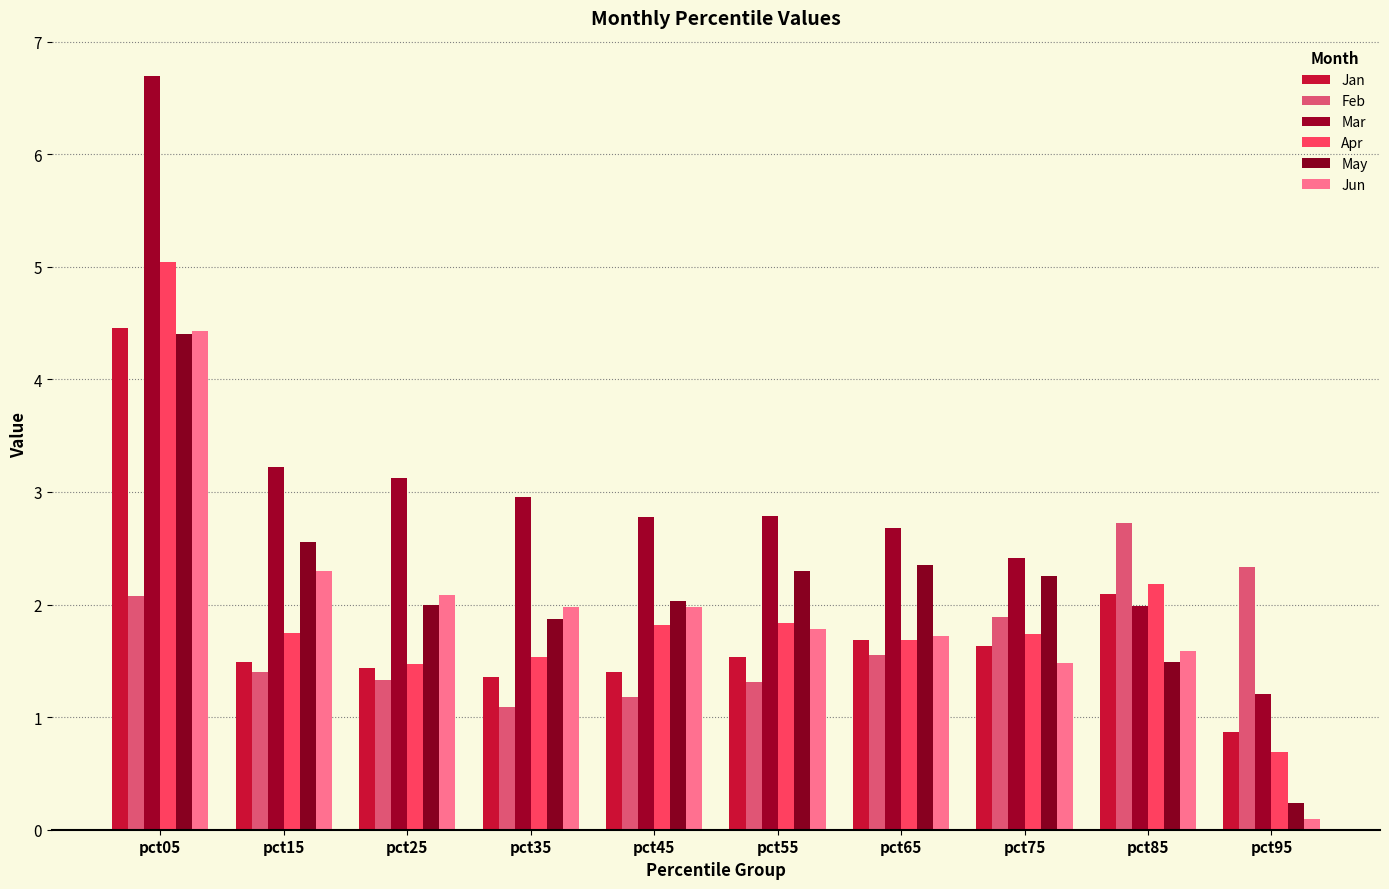

How many data points does each series have?

10